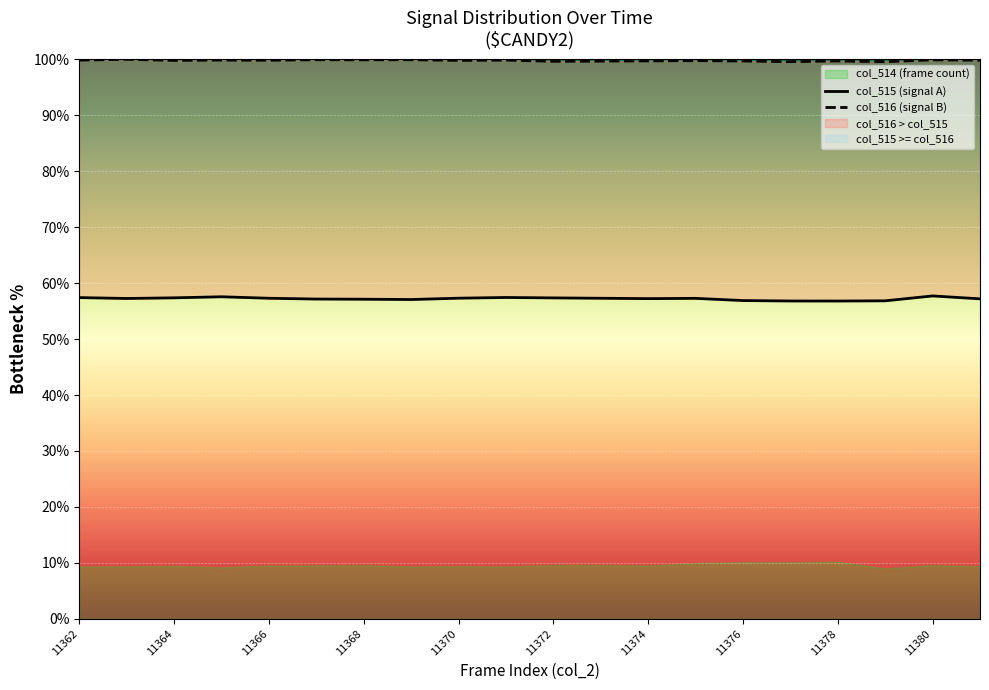

At how many categories does at least one series exceed 82?

20